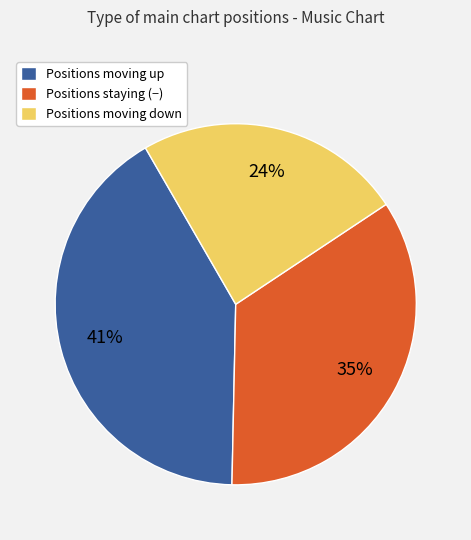

Does Positions moving down account for over 50% of the chart?

No